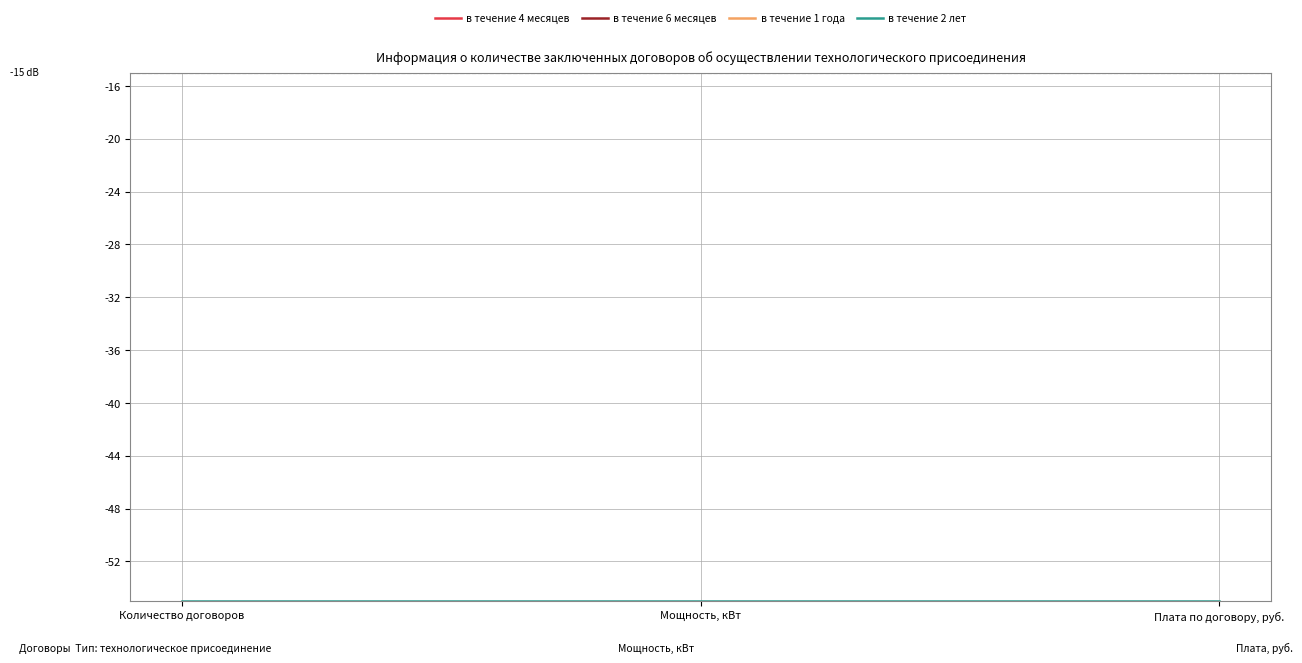

The value of в течение 1 года at Количество договоров is -17.9. True or false?

False